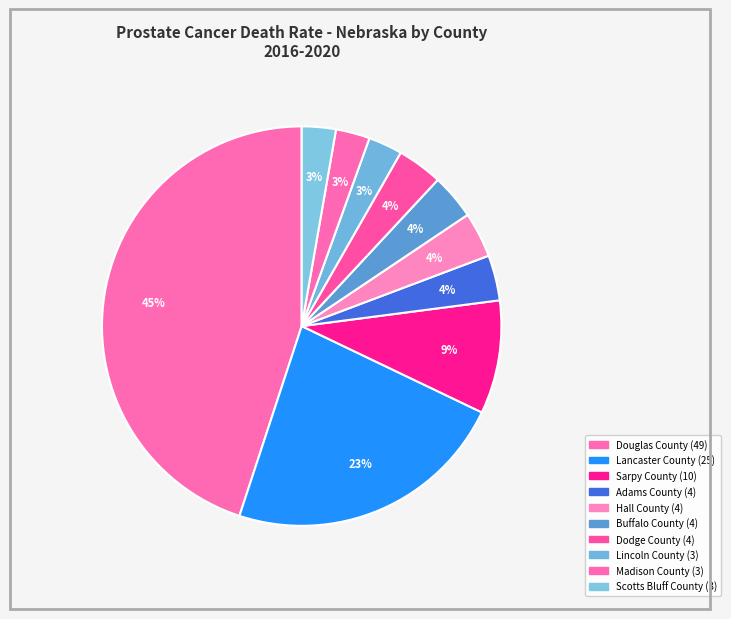

What is the total percentage of Lincoln County and Hall County?

6.4%